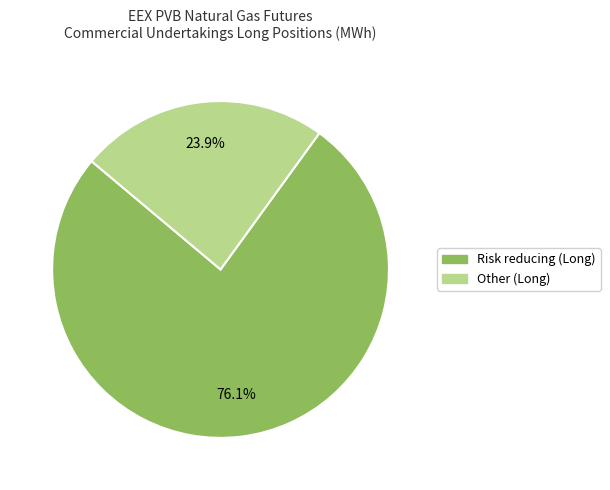

Does any single category account for the majority?

Yes